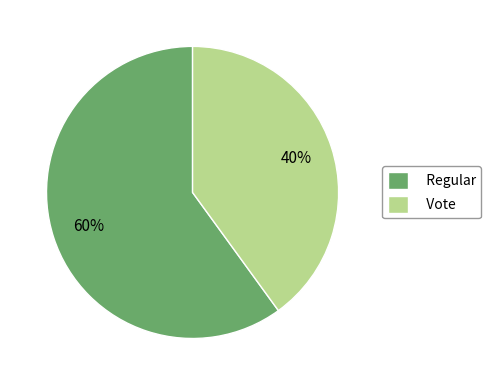

The Regular slice represents 60% of the pie. True or false?

True